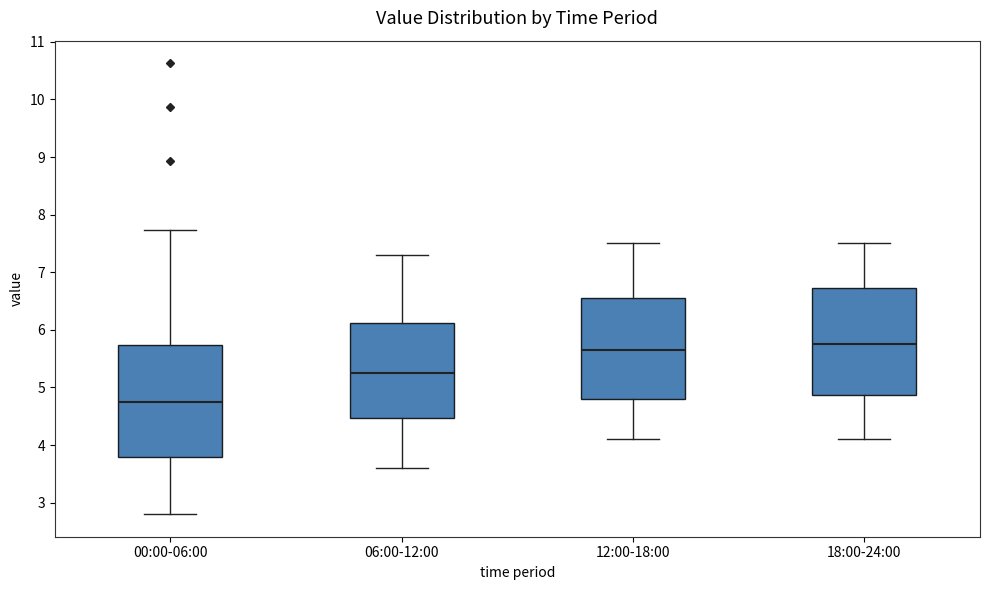

Which box's median line is the lowest?

00:00-06:00